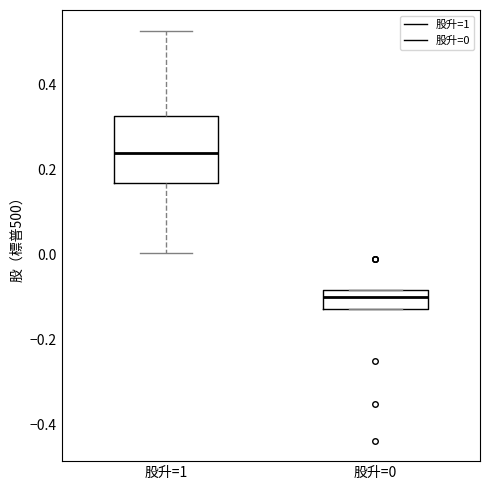

Reading left to right, read every box against the y-axis: the position of its median line, the range the box covers, and the ends of its whiskers. The values are not printed on the chart, so give them approximately, as read against the axis.

股升=1: median 0.24, box 0.16 to 0.32, whiskers 0.00 to 0.52
股升=0: median -0.10, box -0.12 to -0.08, whiskers -0.12 to -0.08